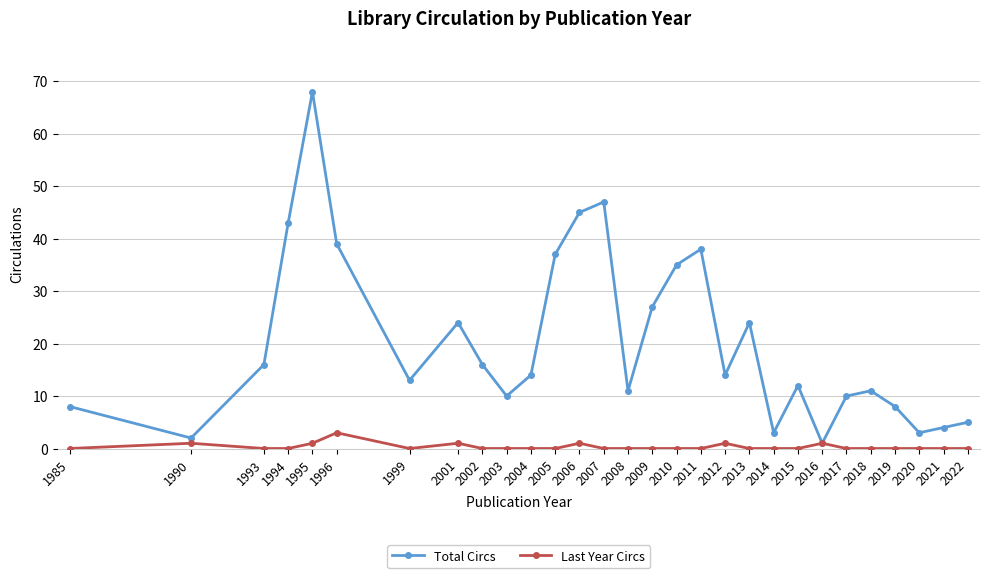

What is the sum of all Total Circs values?

588